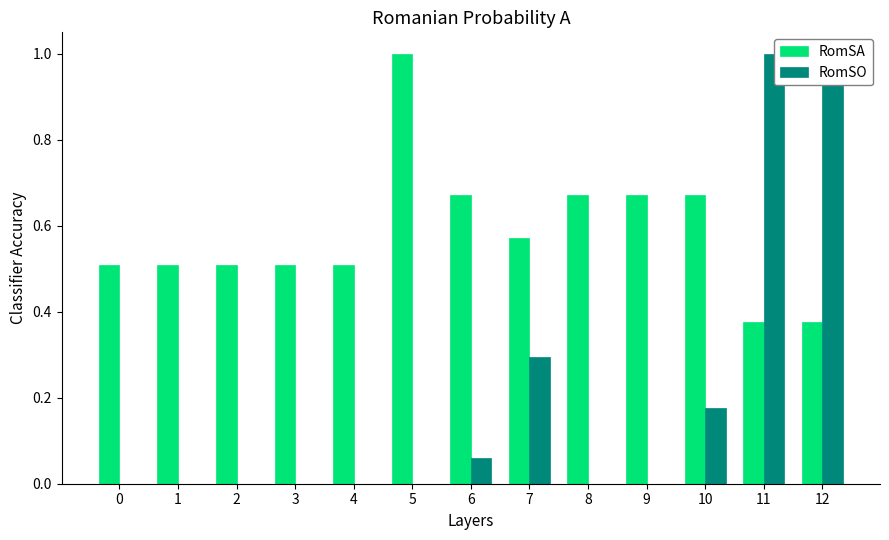

What is the value of the RomSA bar at the 8th from the left?

0.6